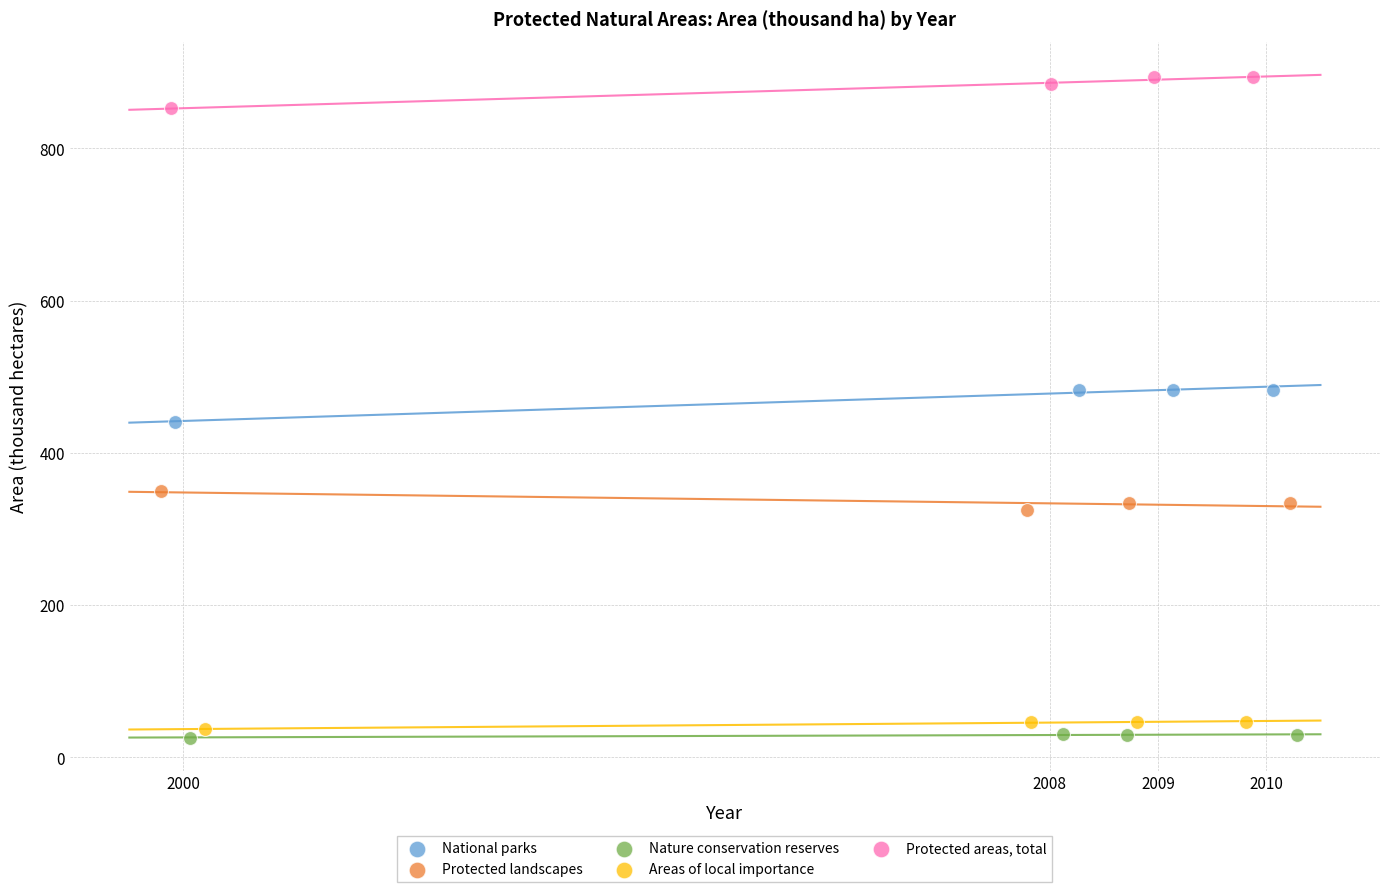

Which series contains the highest Y value?

Protected areas, total